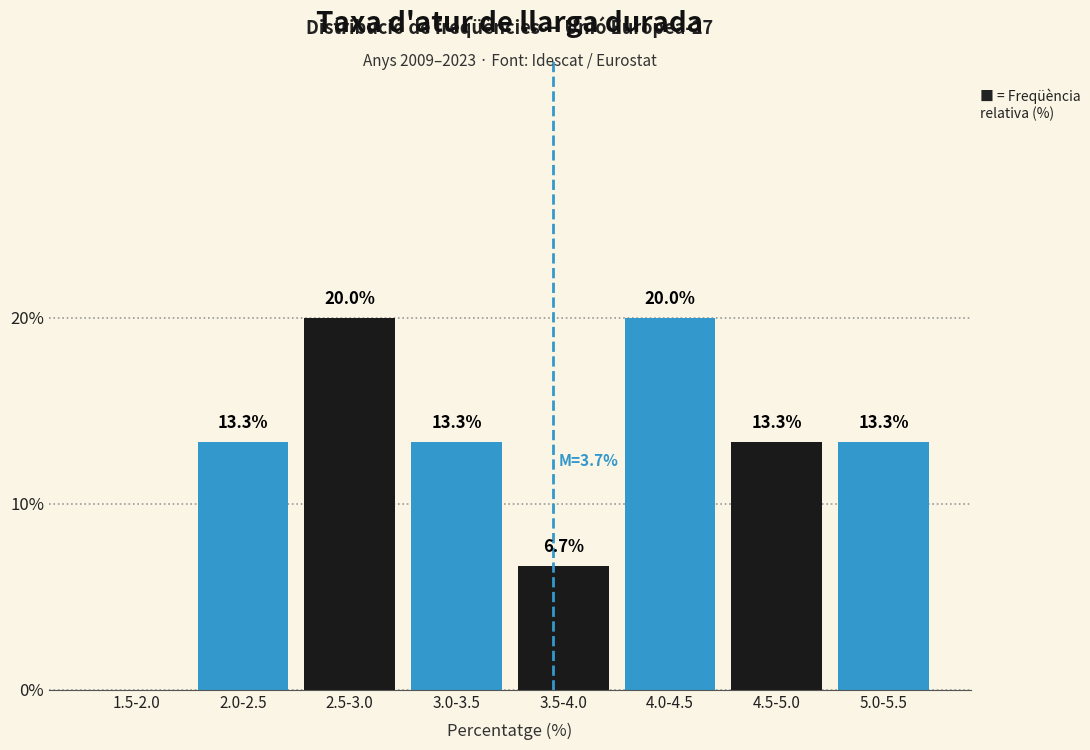

Reading left to right, what are all the values shown in this chart?

1.5-2.0=0.0	2.0-2.5=13.3	2.5-3.0=20.0	3.0-3.5=13.3	3.5-4.0=6.7	4.0-4.5=20.0	4.5-5.0=13.3	5.0-5.5=13.3